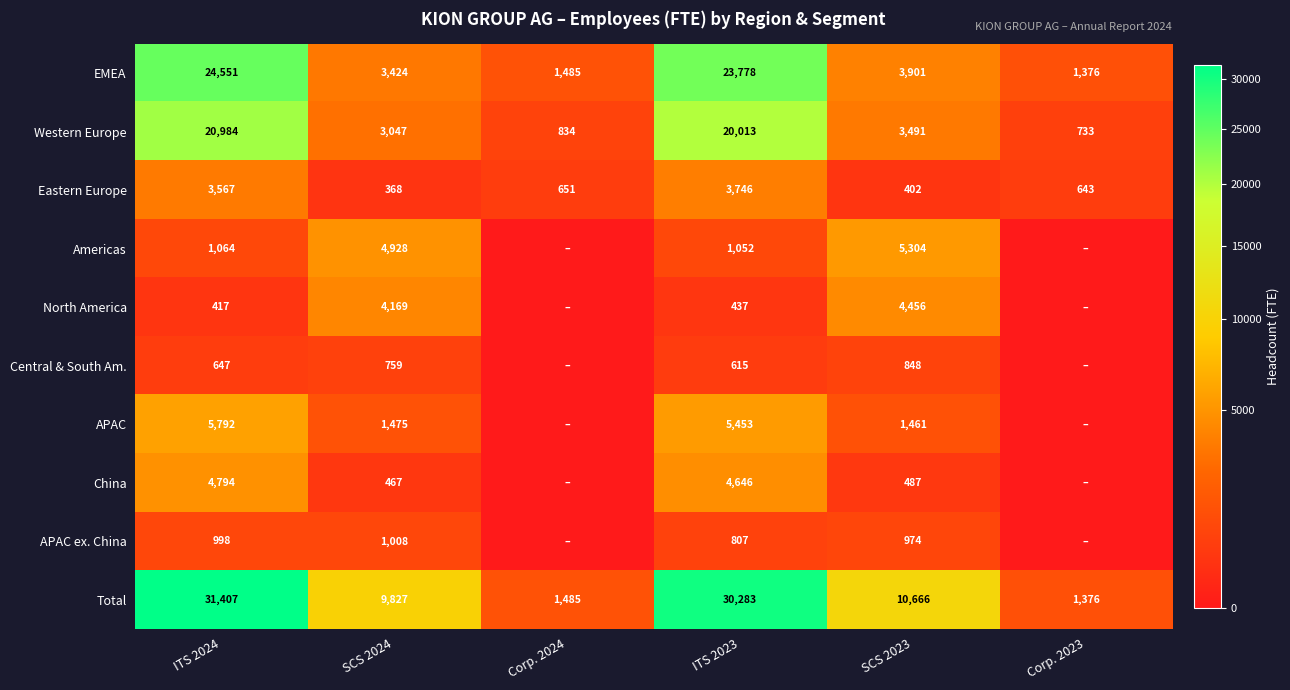

What is the average value of the Total series?

14174